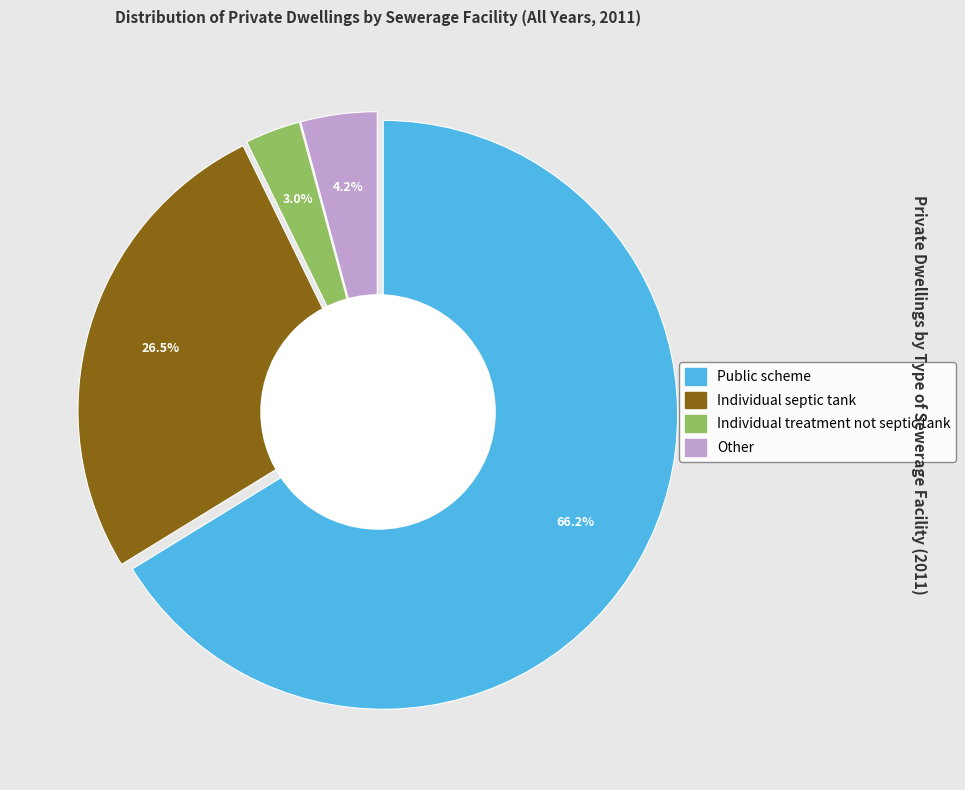

Does Individual treatment not septic tank represent more than half of the total?

No